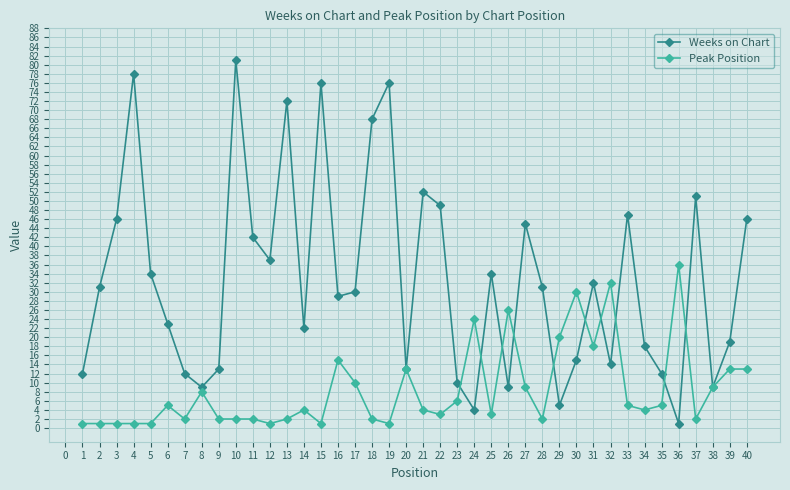

The Peak Position series shows 6 at 16. True or false?

False